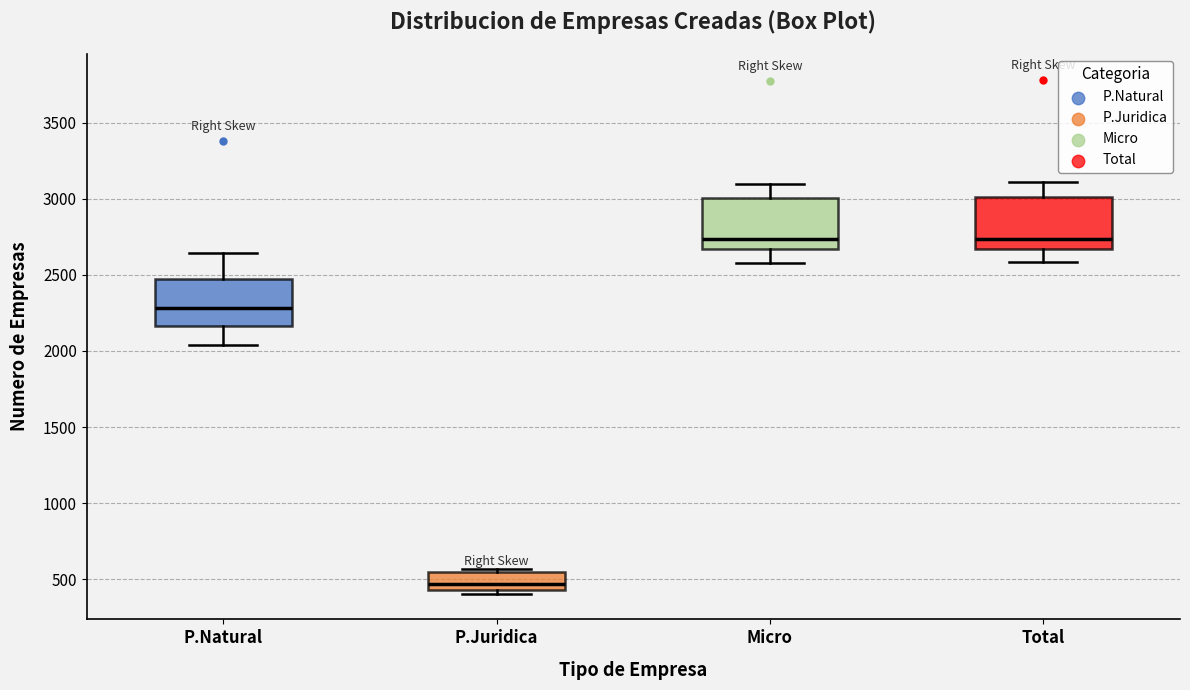

Where is the upper edge of the box for Micro on the y-axis? The values are not printed on the chart, so give them approximately, as read against the axis.

3000